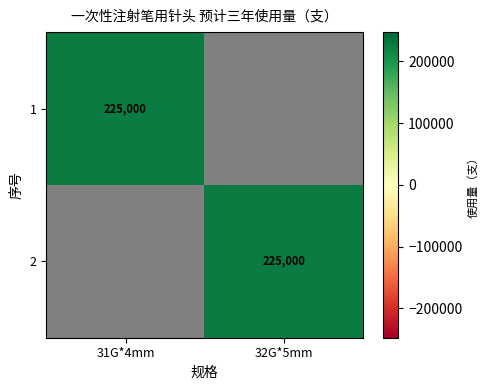

Between 32G*5mm and 31G*4mm, which is larger?

31G*4mm